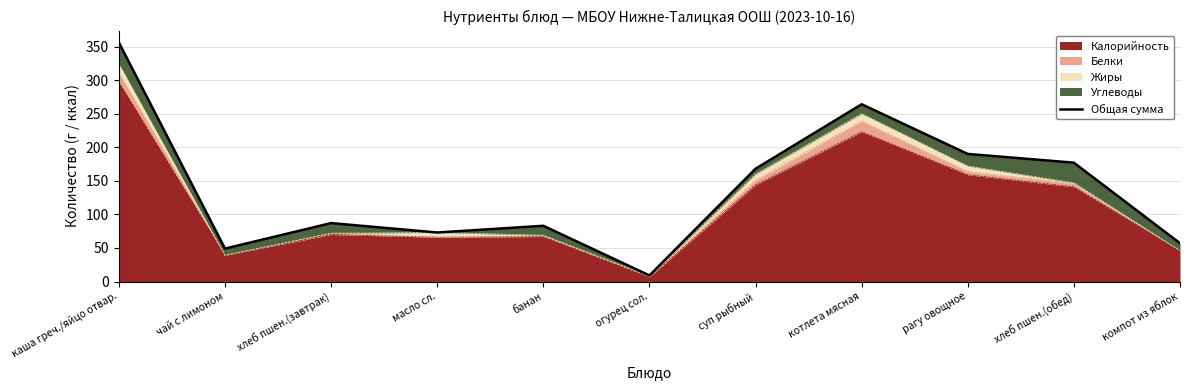

What is the maximum value shown in the chart?

356